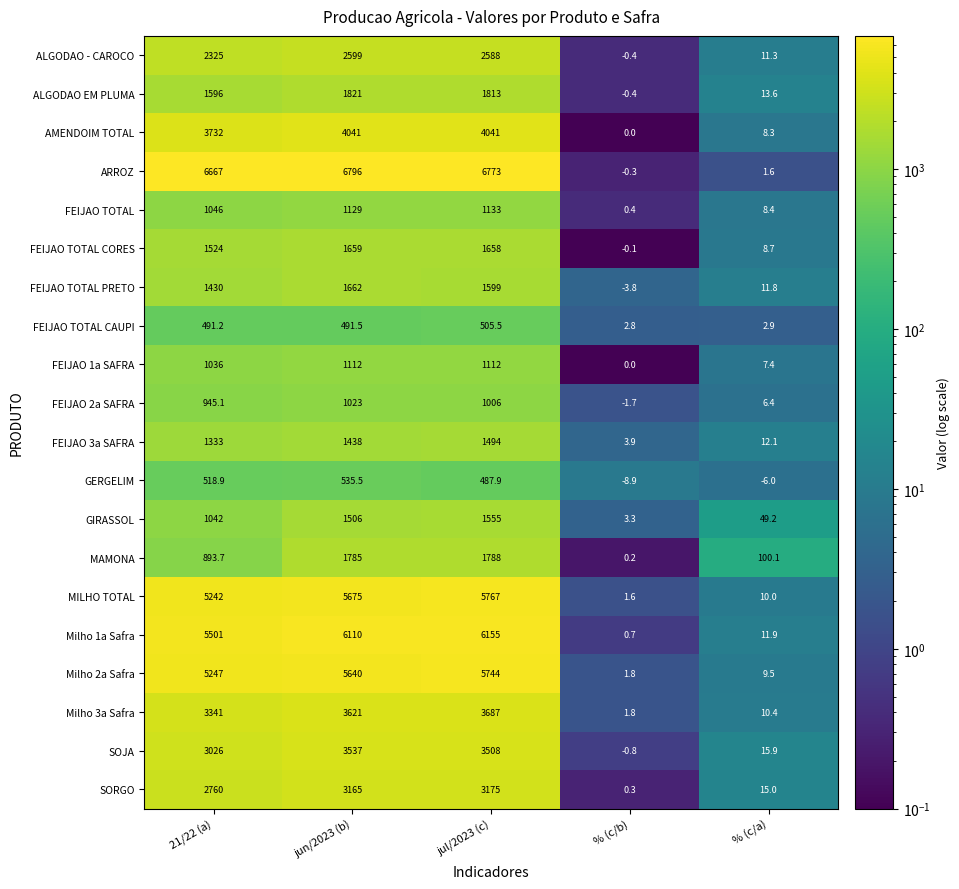

Where does the FEIJAO 2a SAFRA series first go above 945?

21/22 (a)